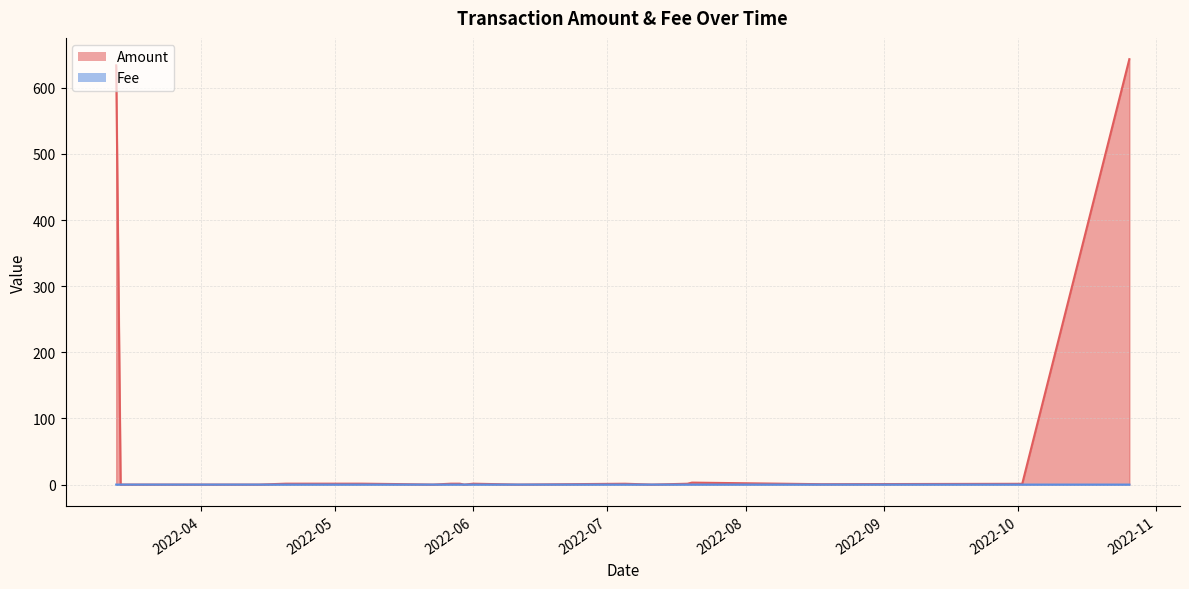

At how many categories does at least one series exceed 23?

2